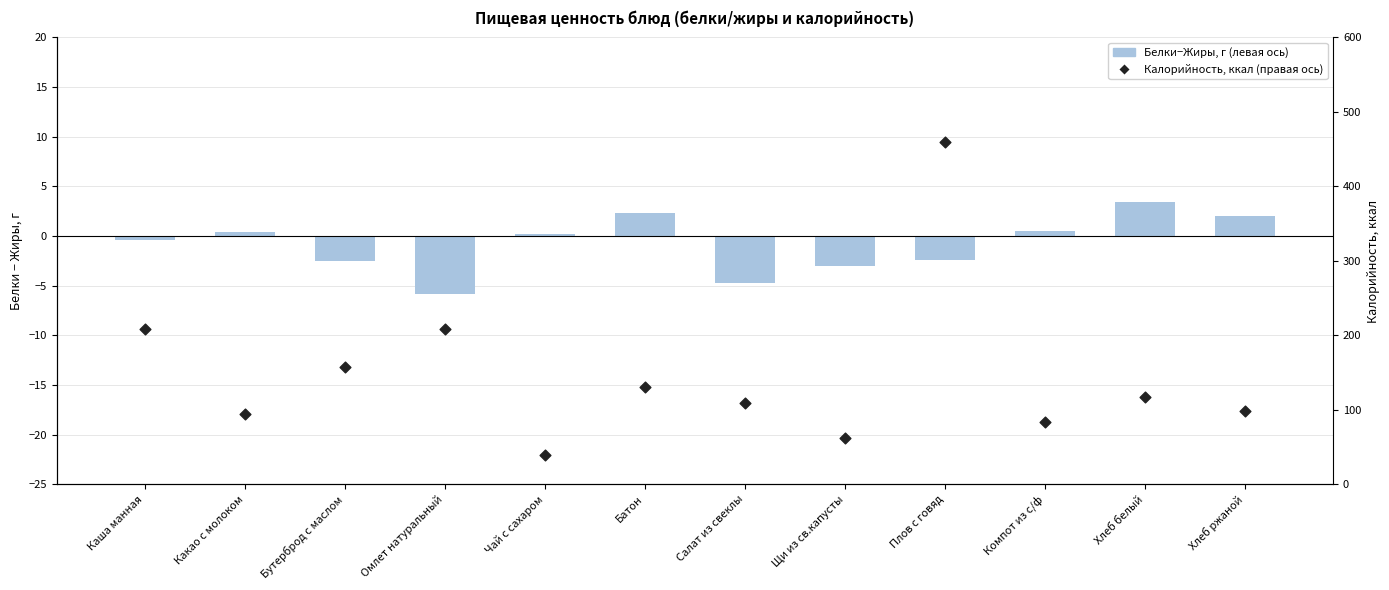

Which series has the largest total across all categories?

Калорийность, ккал